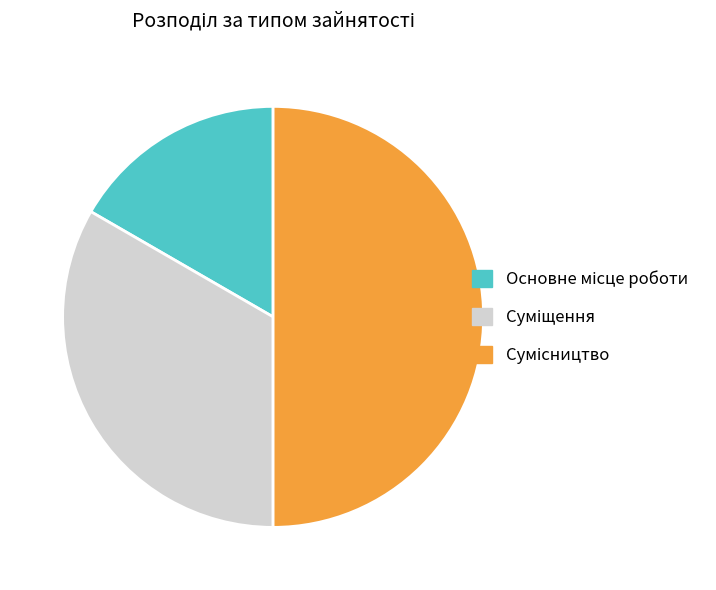

Which category has the smallest portion of the pie?

Основне місце роботи